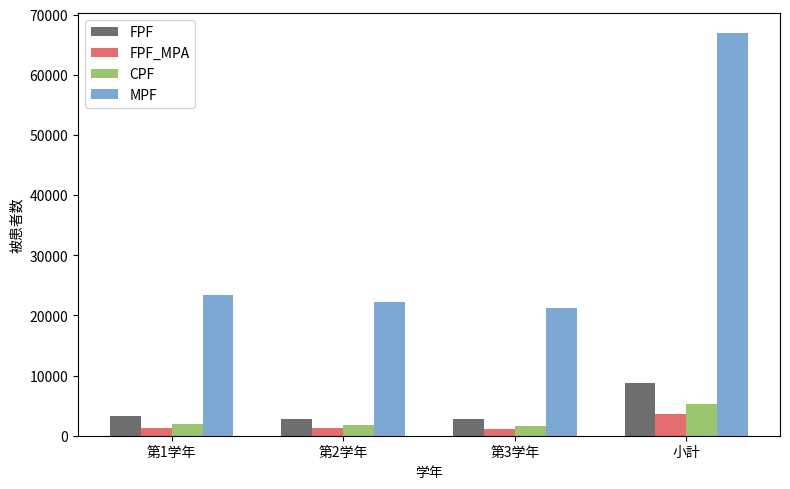

Which series has the widest spread of values?

MPF